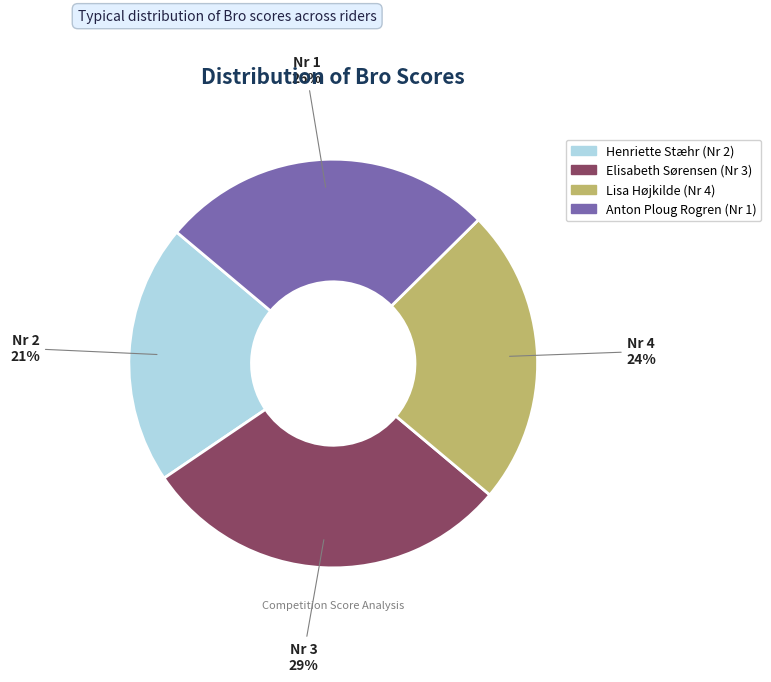

The Henriette Stæhr (Nr 2) slice represents 31% of the pie. True or false?

False